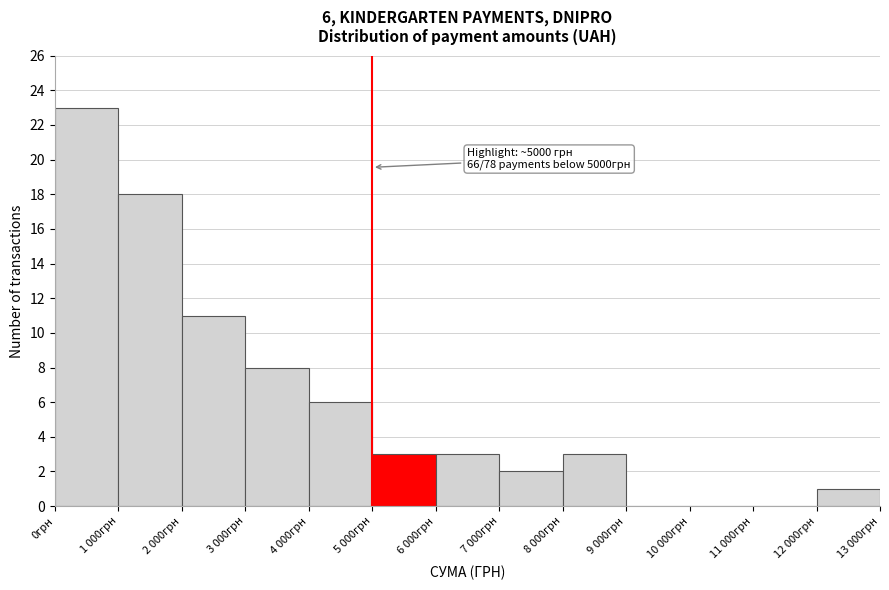

Reading right to left, what are all the values shown in this chart?

12 000грн=1	11 000грн=0	10 000грн=0	9 000грн=0	8 000грн=3	7 000грн=2	6 000грн=3	5 000грн=3	4 000грн=6	3 000грн=8	2 000грн=11	1 000грн=18	0грн=23